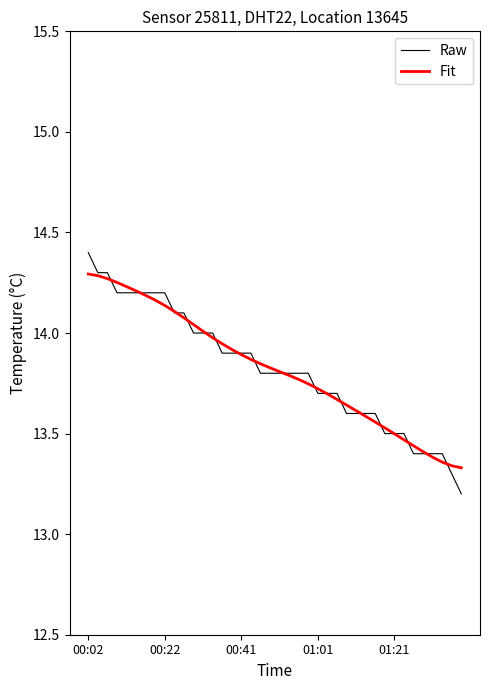

Which series has the largest range (max minus min)?

Raw